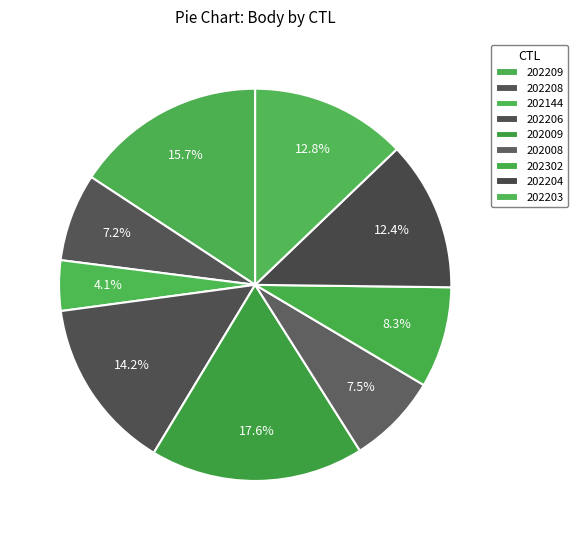

Is there any slice that represents more than half of the pie?

No